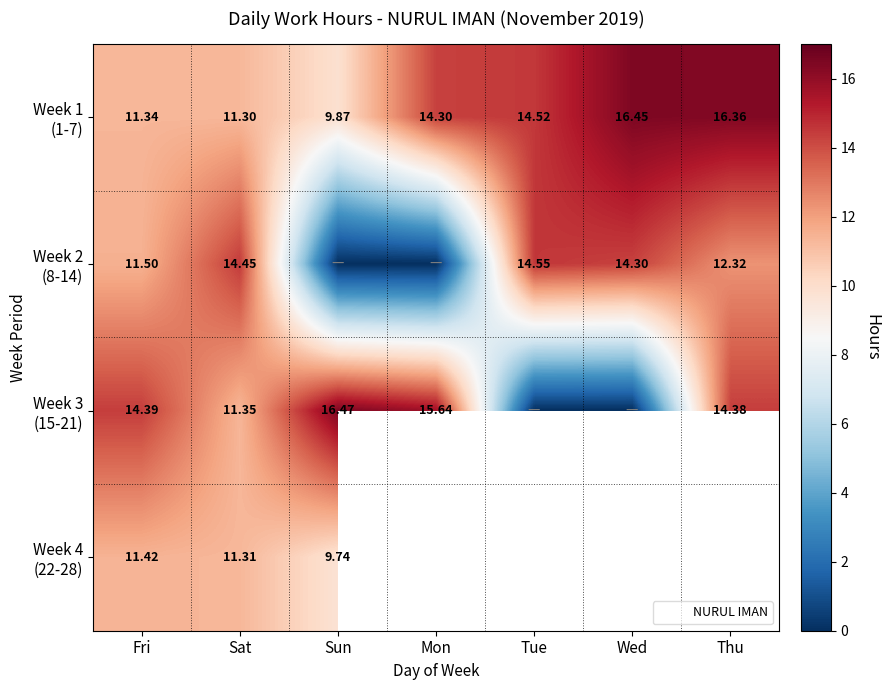

The Week 2 (8-14) series shows 14.4 at Sat. True or false?

True